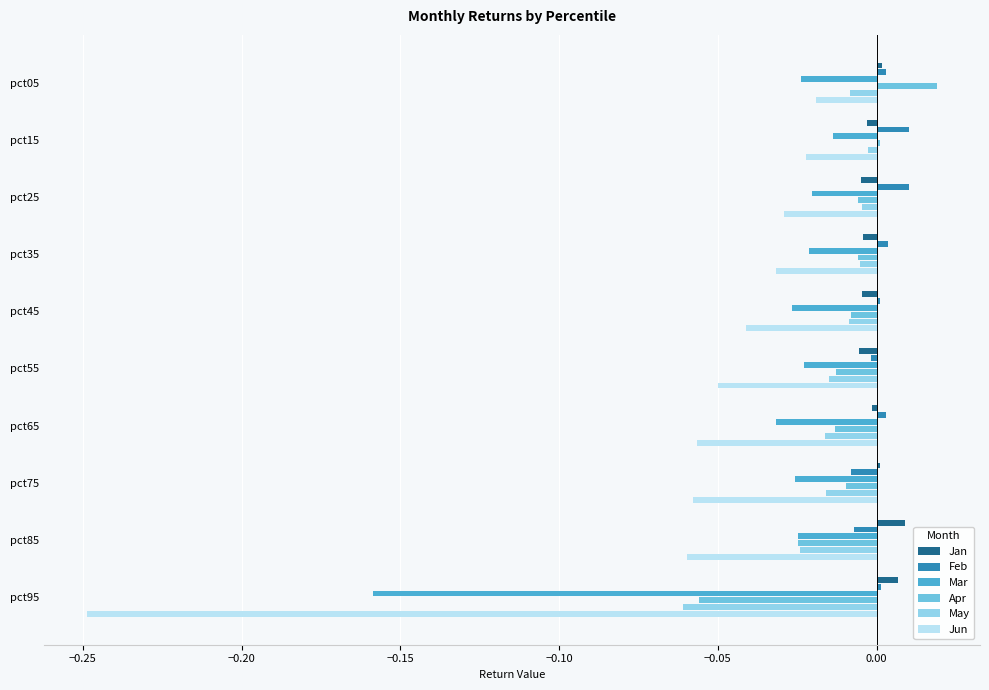

Which series changed the most between pct25 and pct65?

Jun